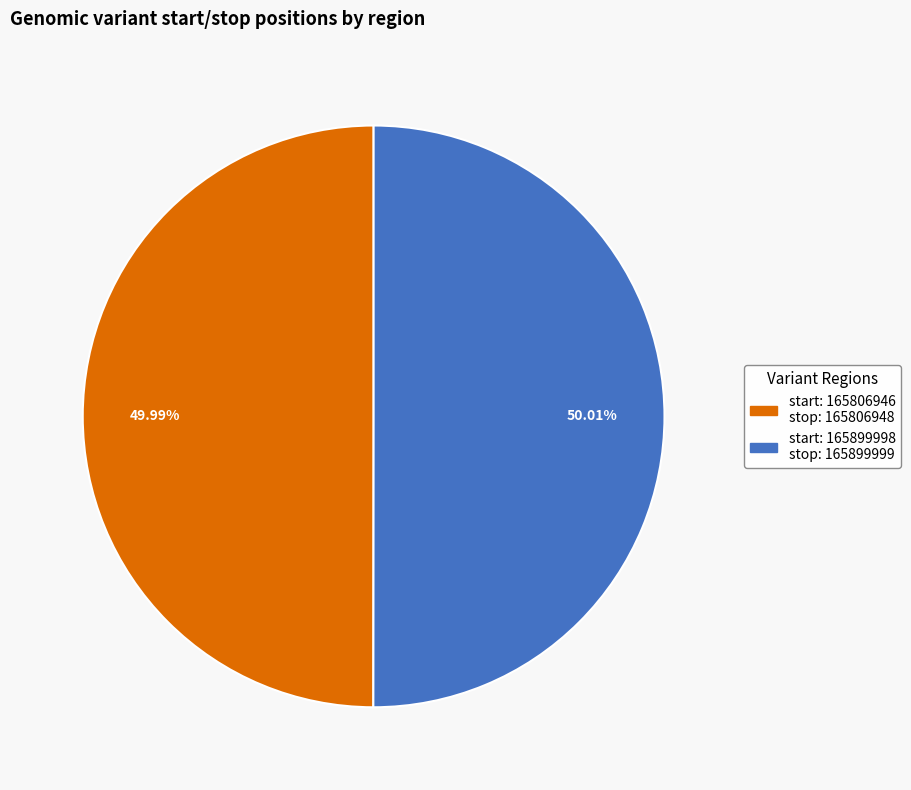

Is there any slice that represents more than half of the pie?

Yes